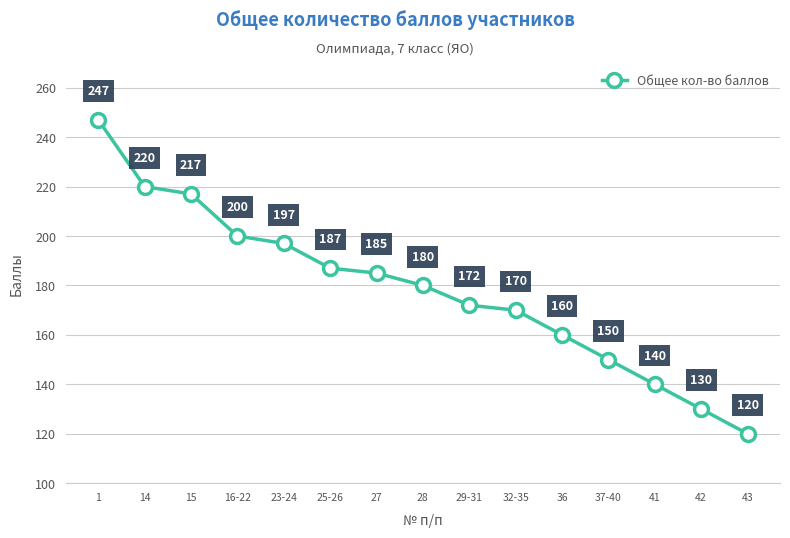

What position from the left is 14?

2